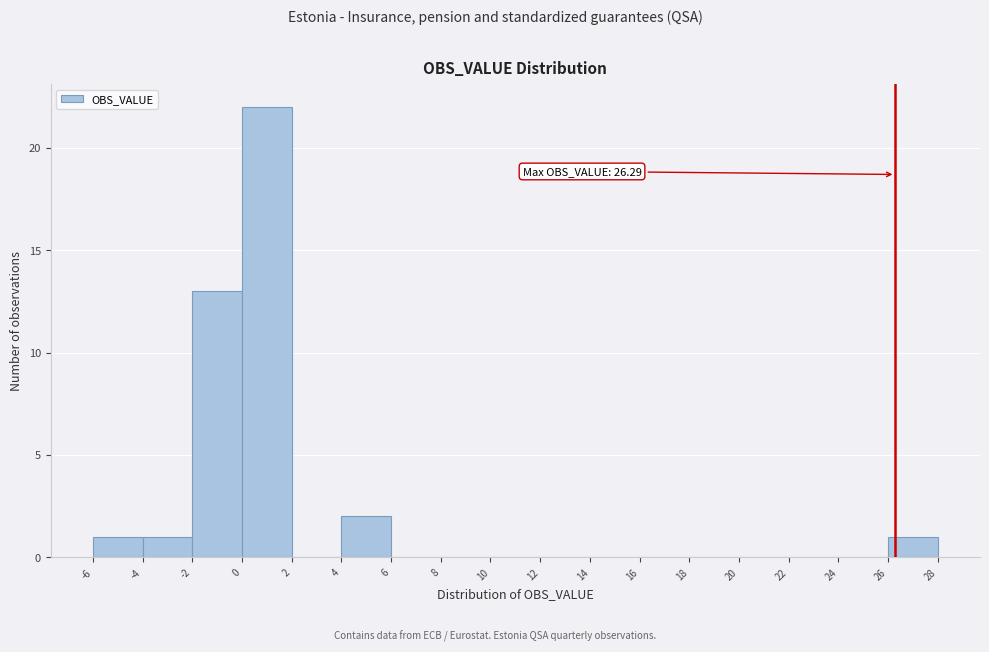

Which range on the x-axis has the tallest bar?

0 to 2